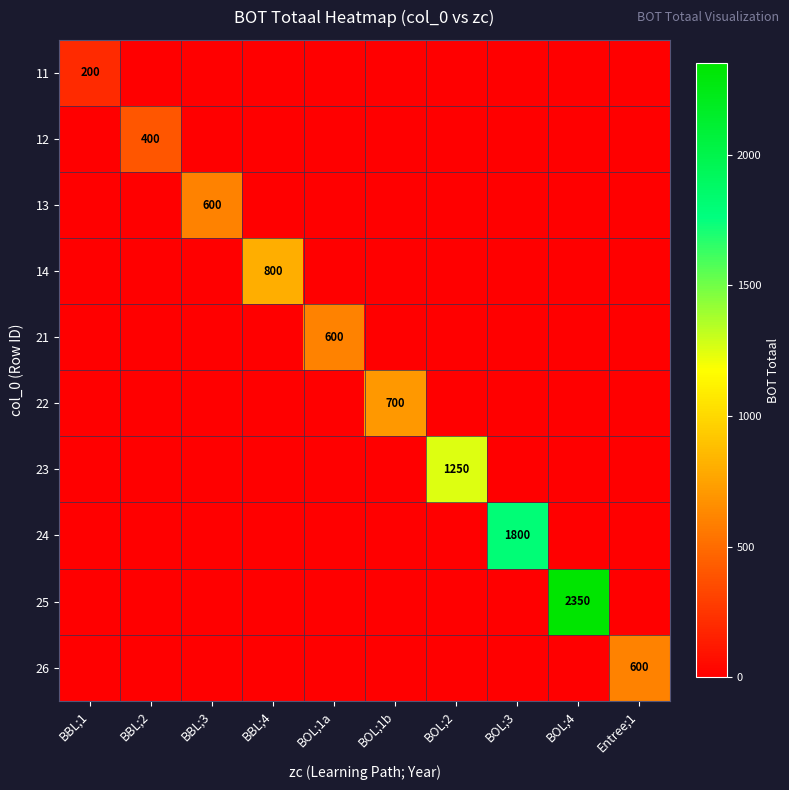

The value of 24 at BOL;3 is 1800. True or false?

True